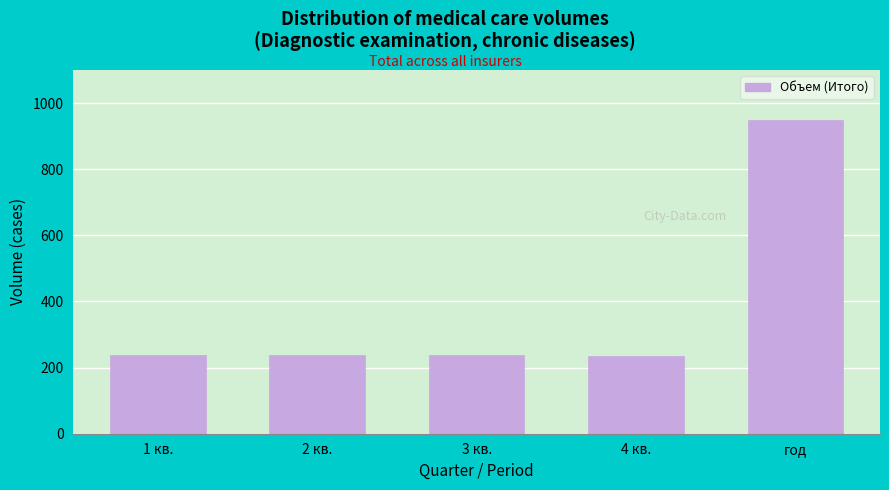

The value at год is 950. True or false?

True